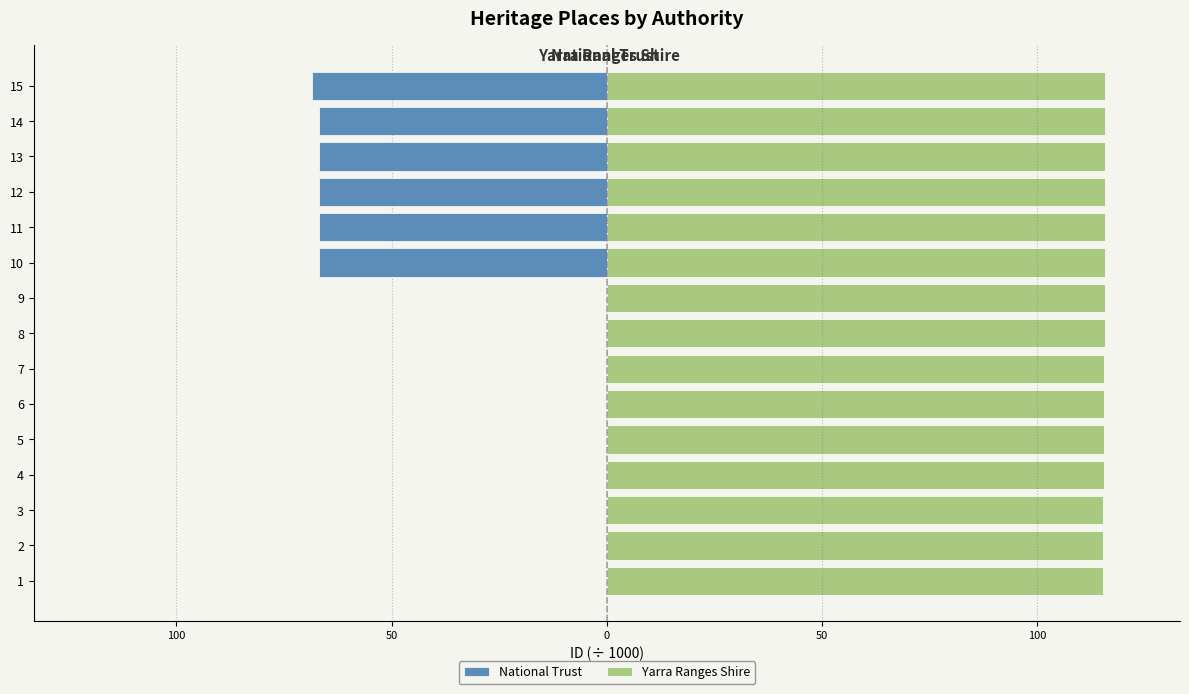

What is the average value of the Yarra Ranges Shire series?

115.6